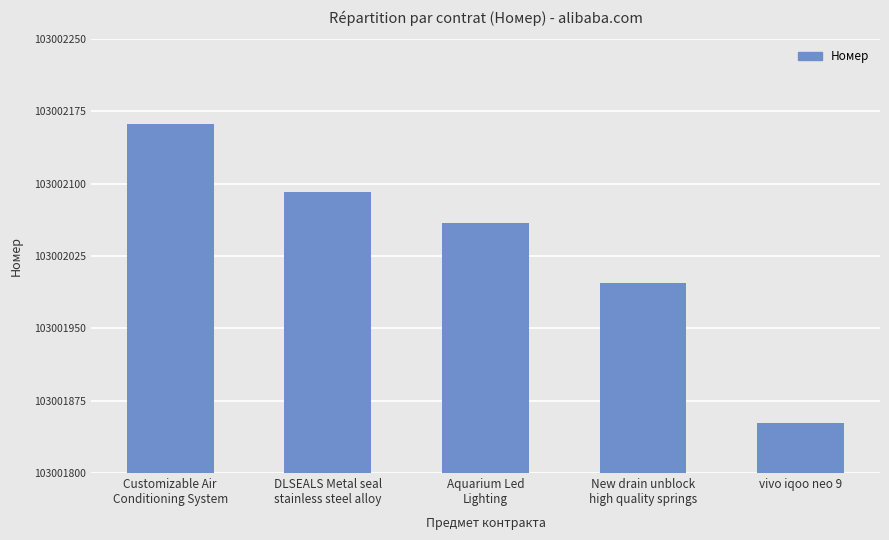

What is the value of the 1st bar from the left?

103002162